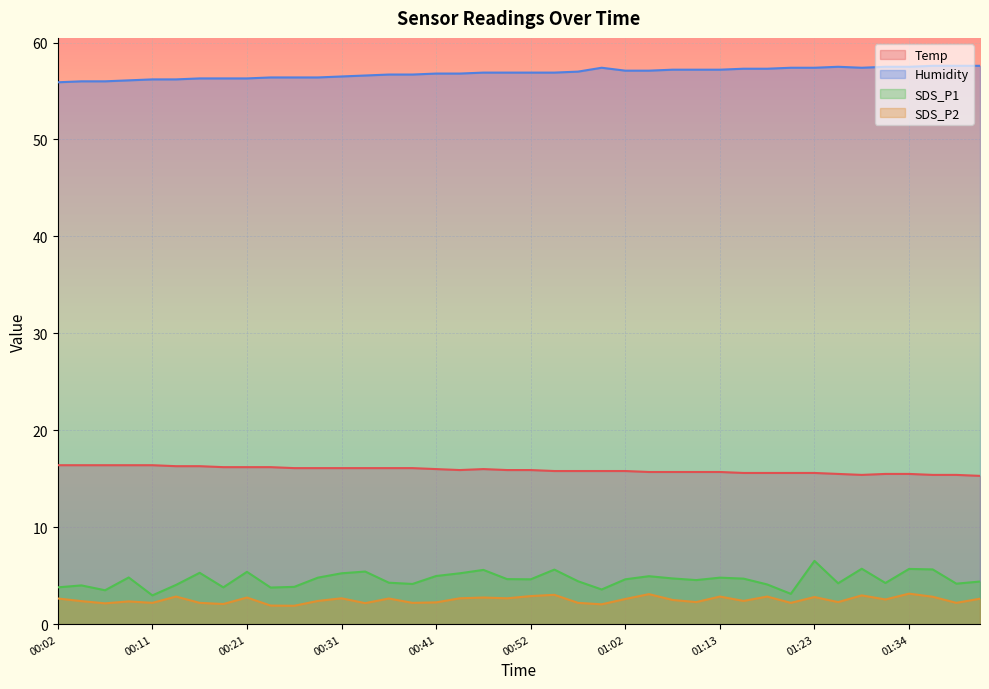

How many lines are shown in the chart?

4